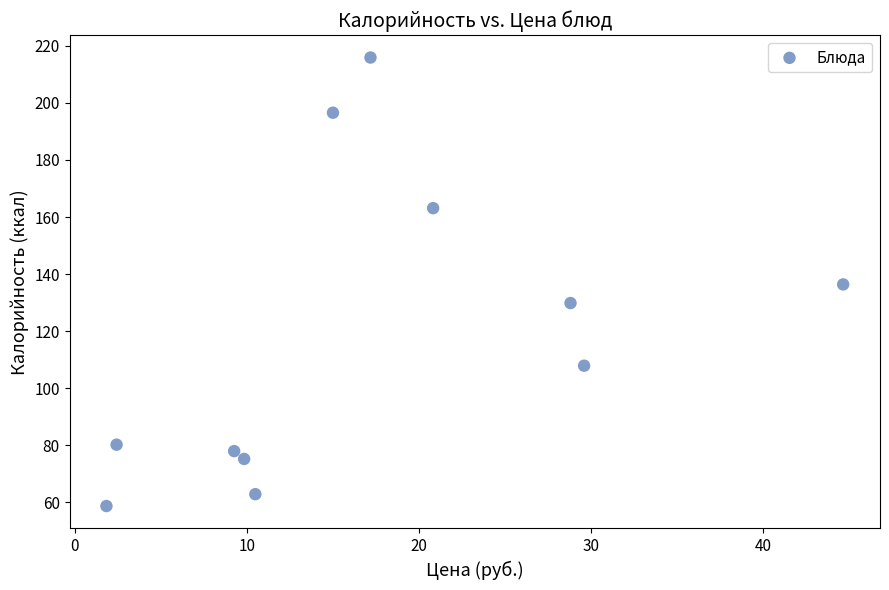

What is the range of Y values (max minus min)?

157.2